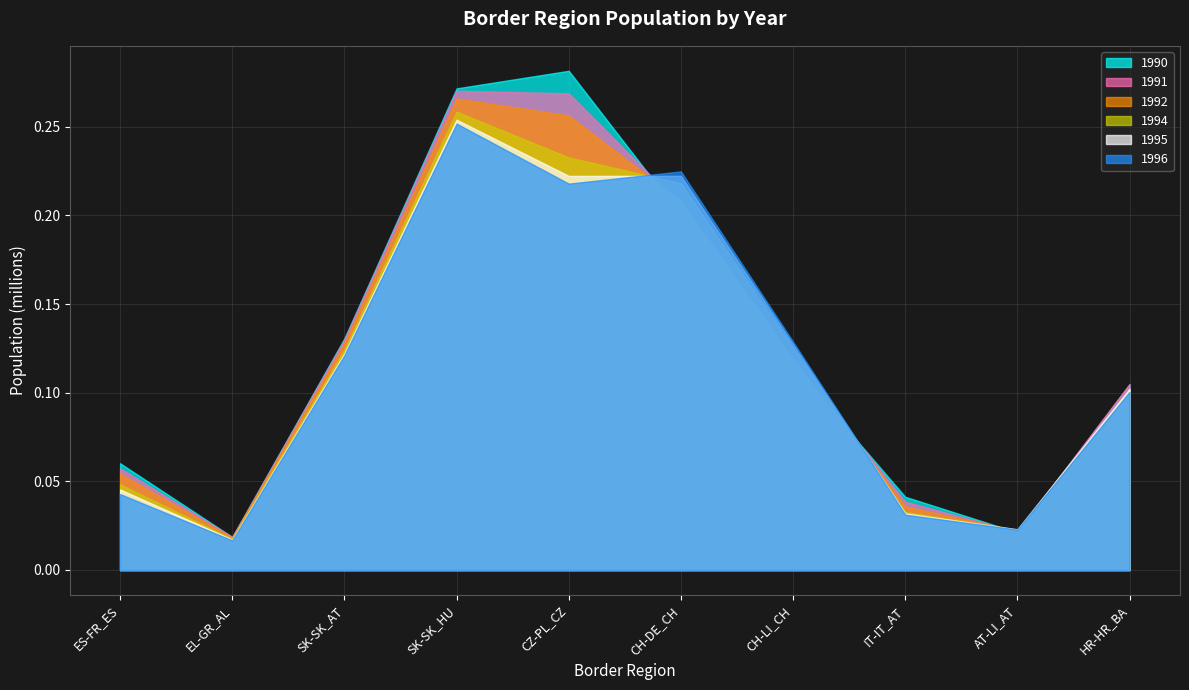

What is the difference between the maximum and minimum values in the 1995 series?

236914